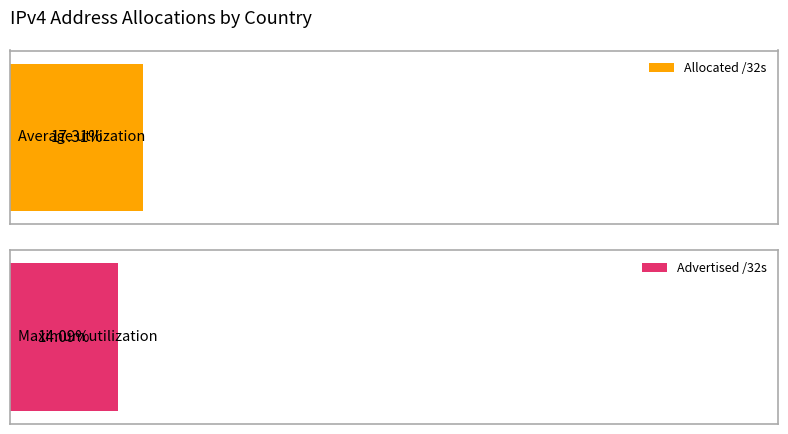

At GB, list the series in order from smallest to largest.

Advertised /32s, Allocated /32s